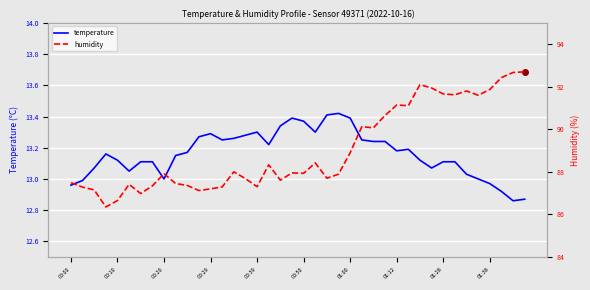

Is it true that temperature equals 23.4 at 01:28?

False